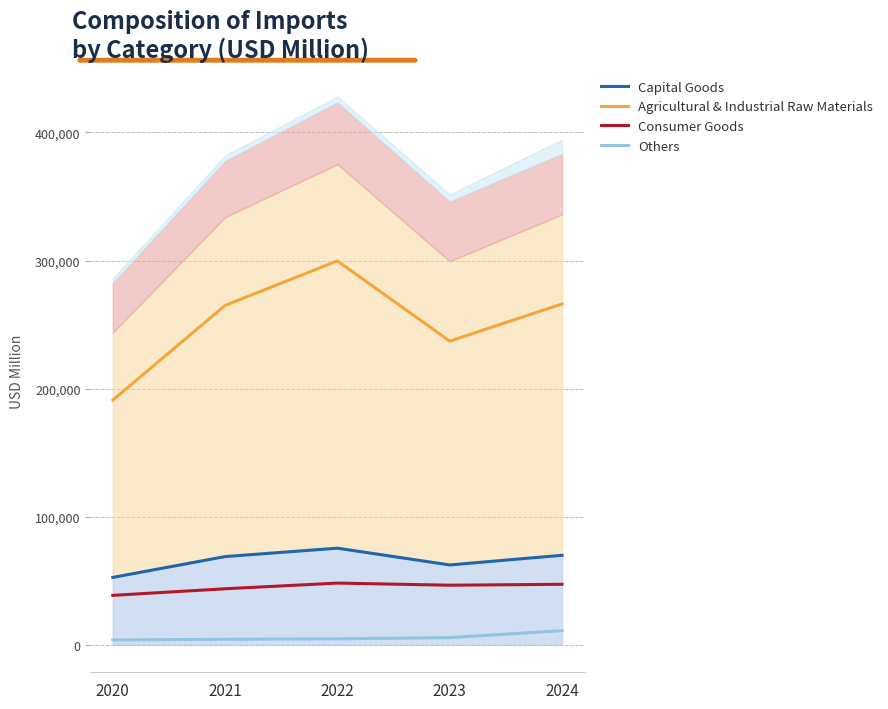

How many data points in Others are above 4696?

3